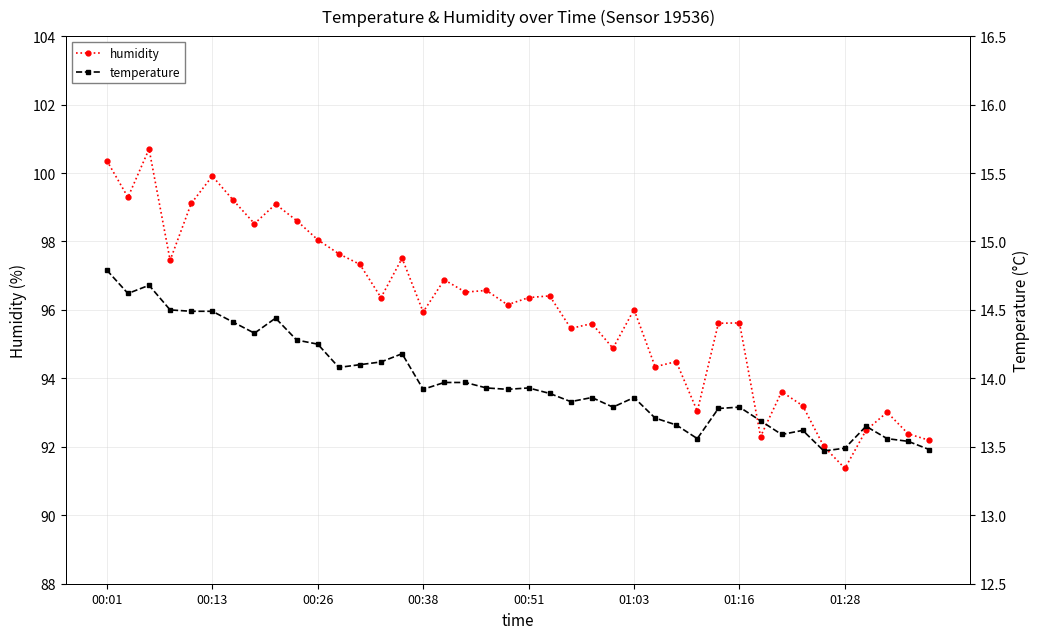

True or false: temperature and humidity cross at least once.

False